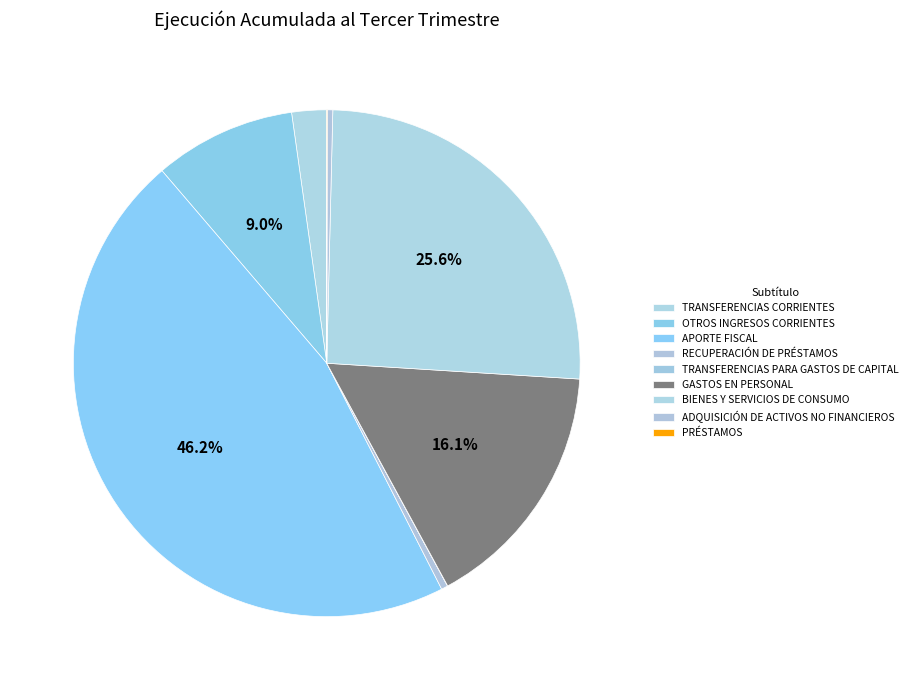

Does PRÉSTAMOS represent more than half of the total?

No